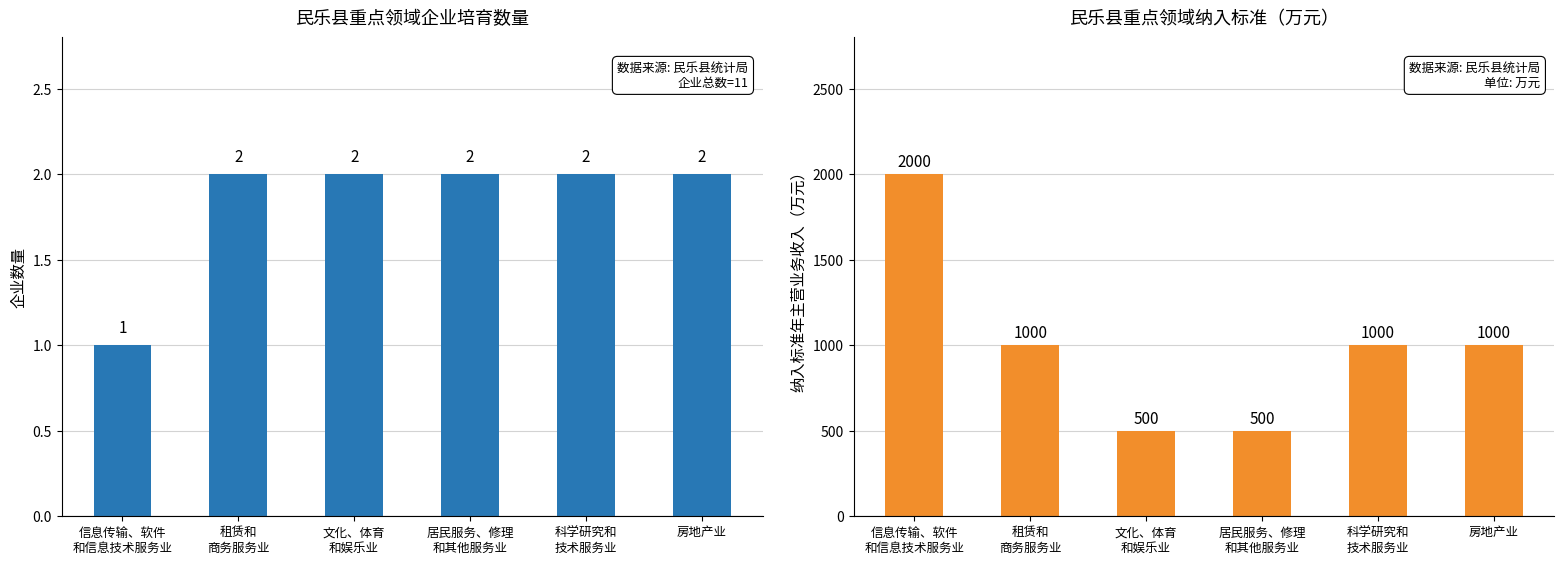

What is the highest value of the 纳入标准年主营业务收入（万元） series?

2000